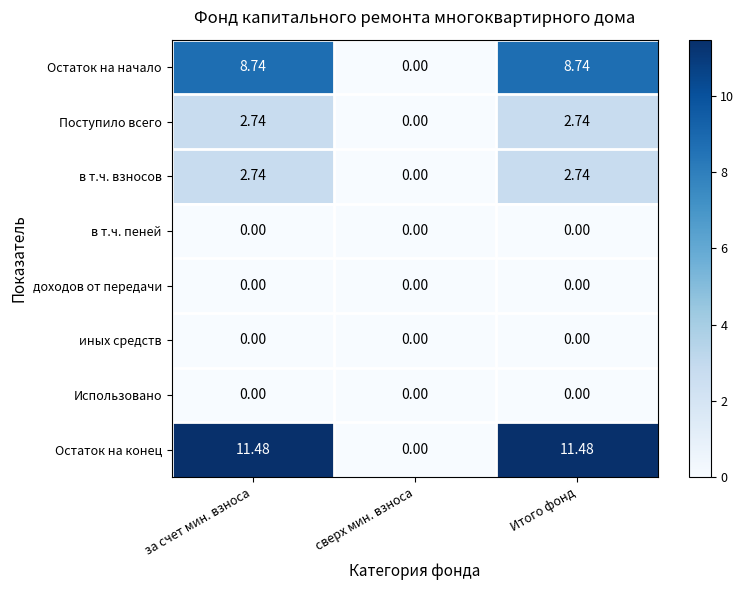

At how many categories does at least one series exceed 5?

2